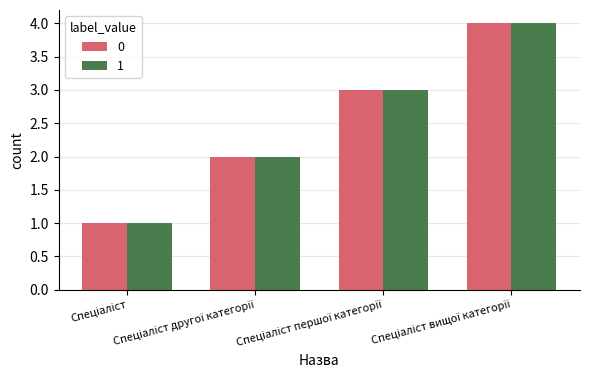

What is the greatest value displayed?

4